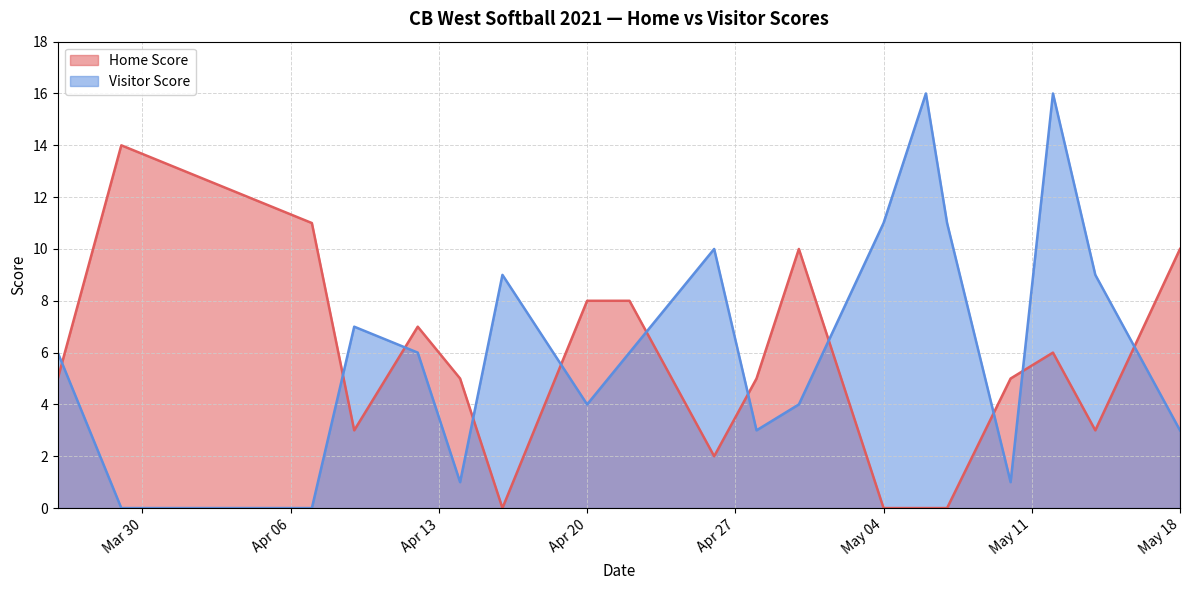

Which series ends up on top after the final intersection of Visitor Score and Home Score?

Home Score